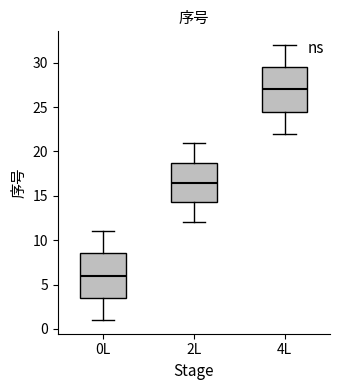

Which box's median line is the lowest?

0L